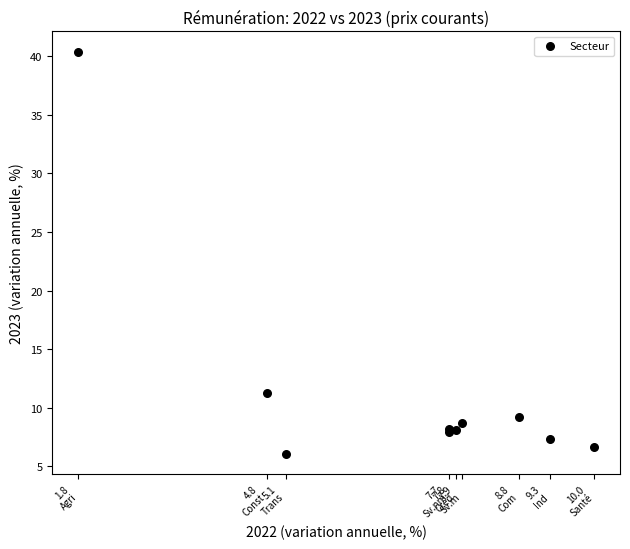

What Y value in the scatter plot is closest to 23?

11.3